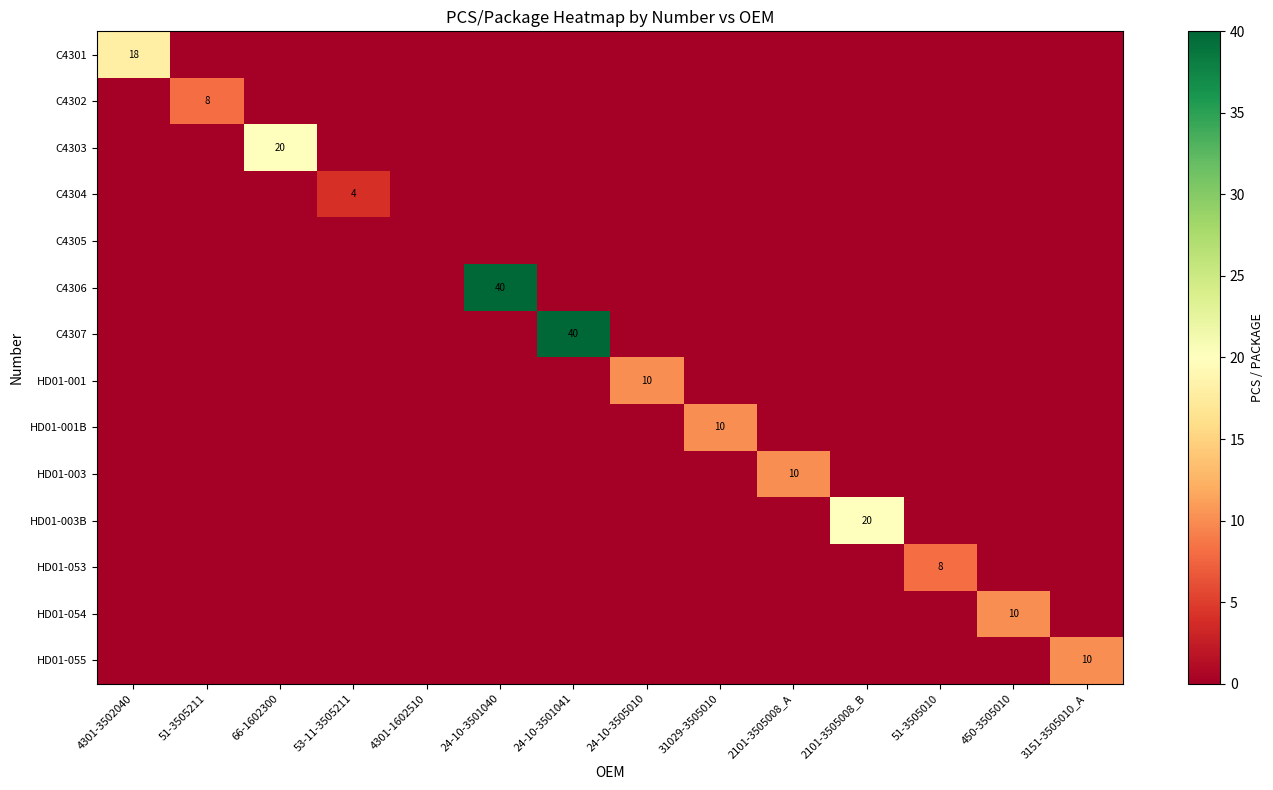

The value of HD01-001 at 24-10-3505010 is 10. True or false?

True